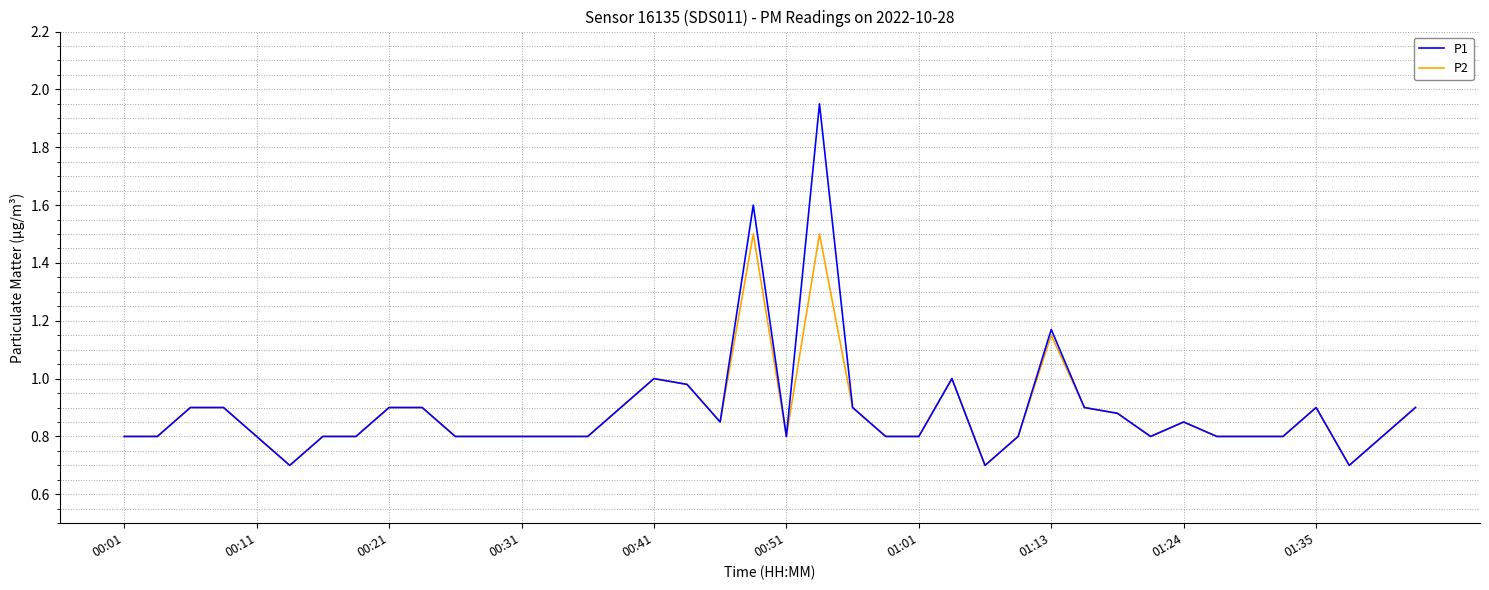

Which series has the widest spread of values?

P1